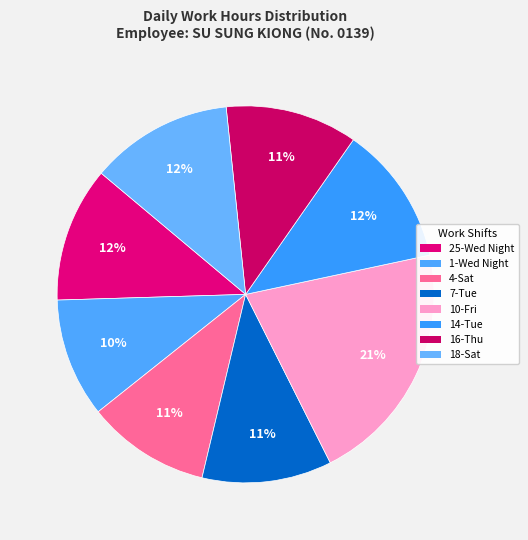

Which has a higher value, 25-Wed Night or 4-Sat?

25-Wed Night